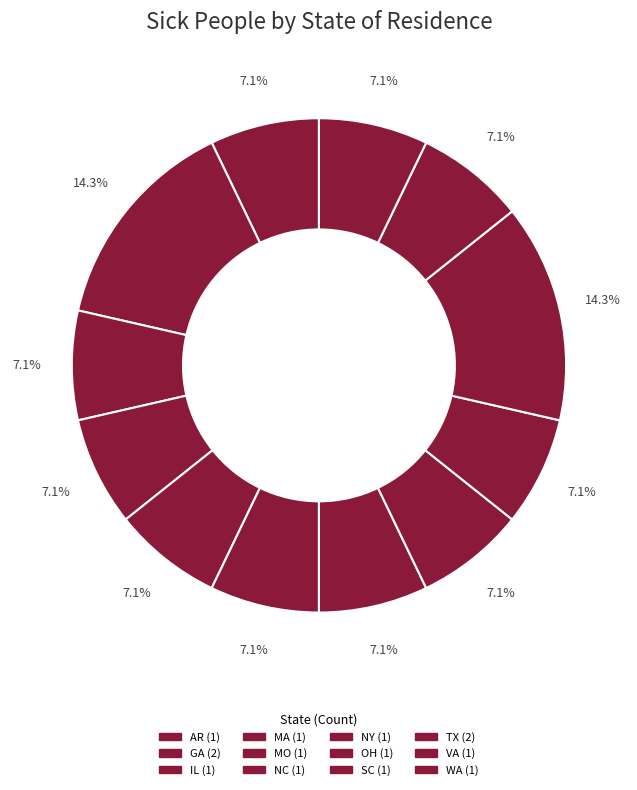

What percentage is the WA slice, to the nearest percent?

7%